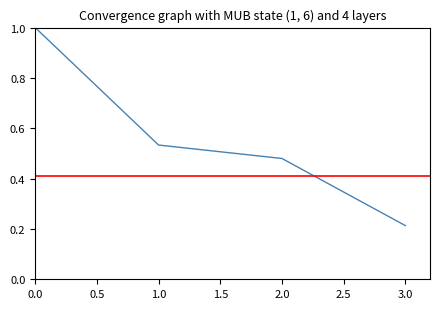

How many series are shown in this chart?

1